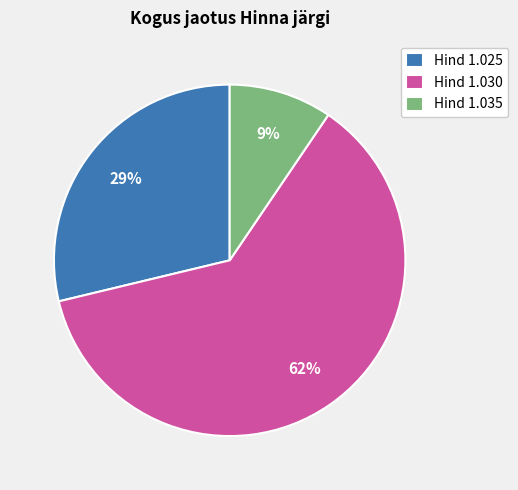

To the nearest percent, what is the average slice percentage?

33%